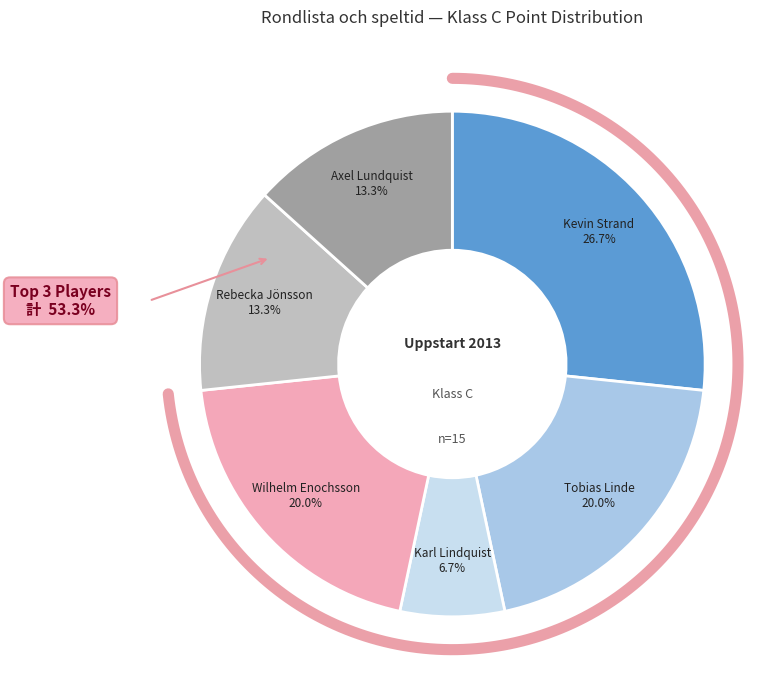

What is the smallest slice in the pie chart?

Karl Lindquist